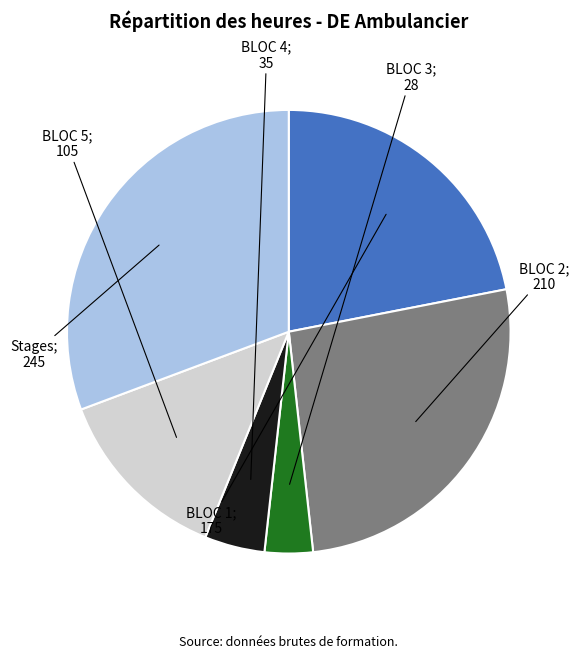

Is there any slice that represents more than half of the pie?

No